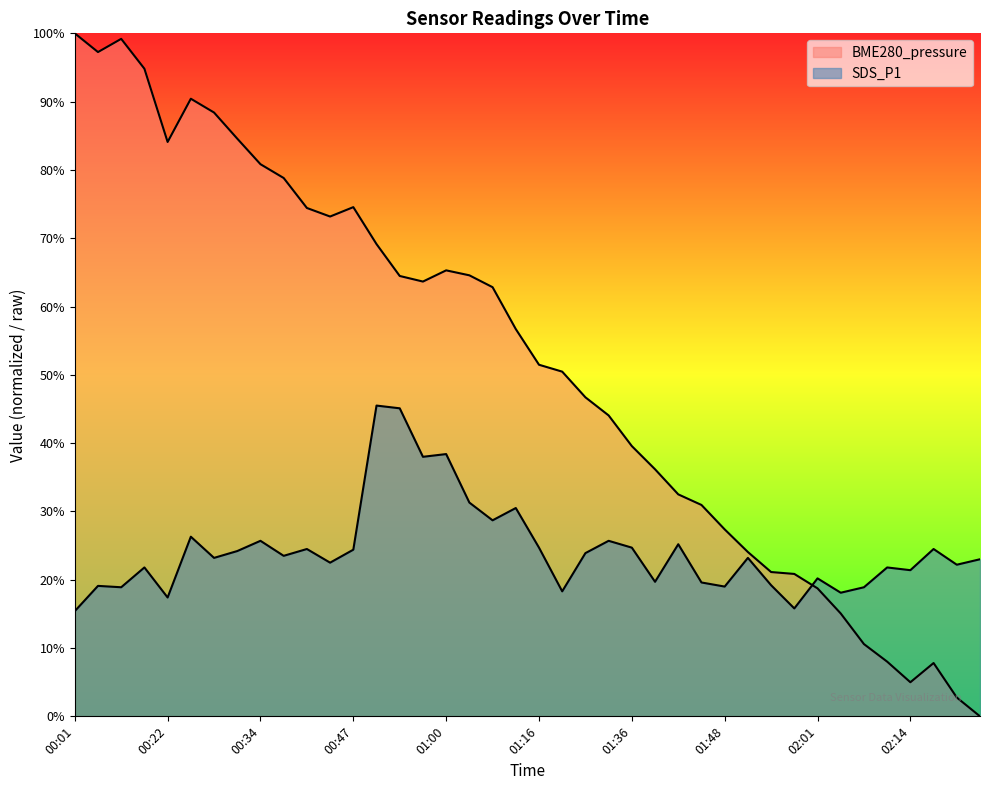

Between 00:25 and 01:06, which series saw the biggest shift?

BME280_pressure